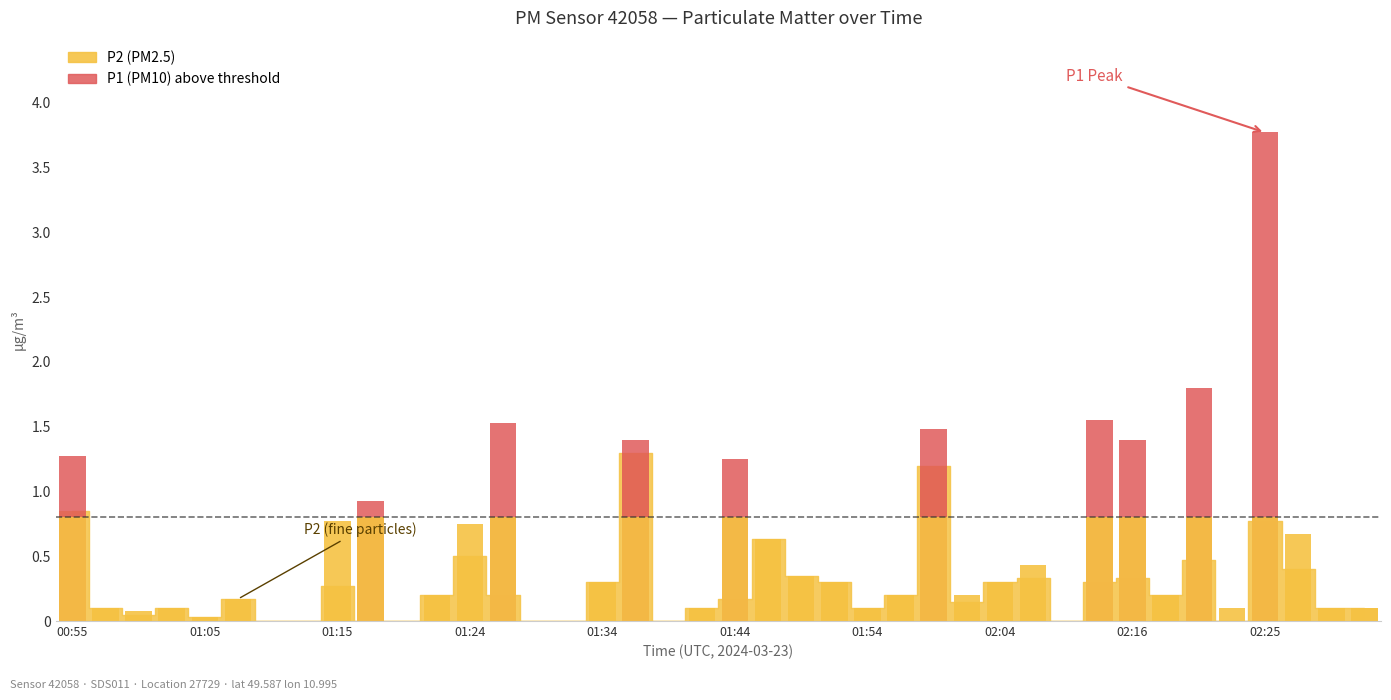

Are the bars horizontal?

No